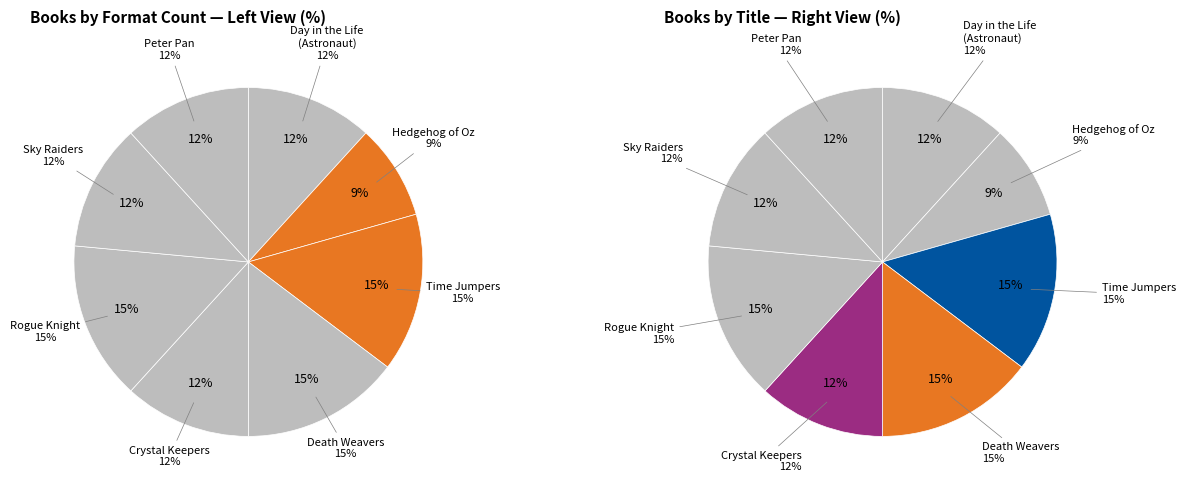

Approximately how many times larger is the value at Sky Raiders compared to Time Jumpers?

0.8